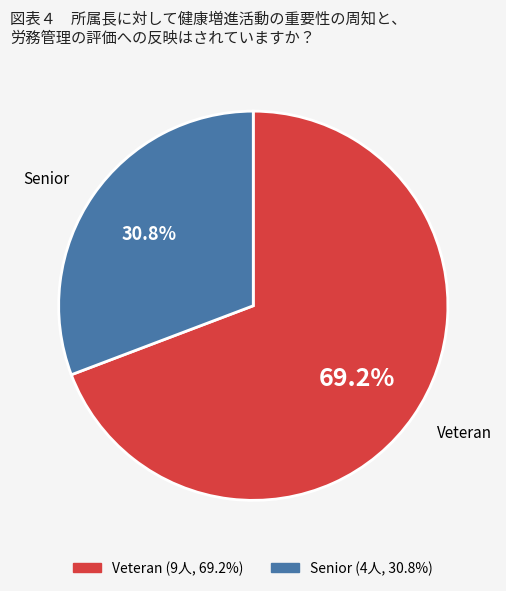

Rank the categories by value from highest to lowest.

Veteran, Senior